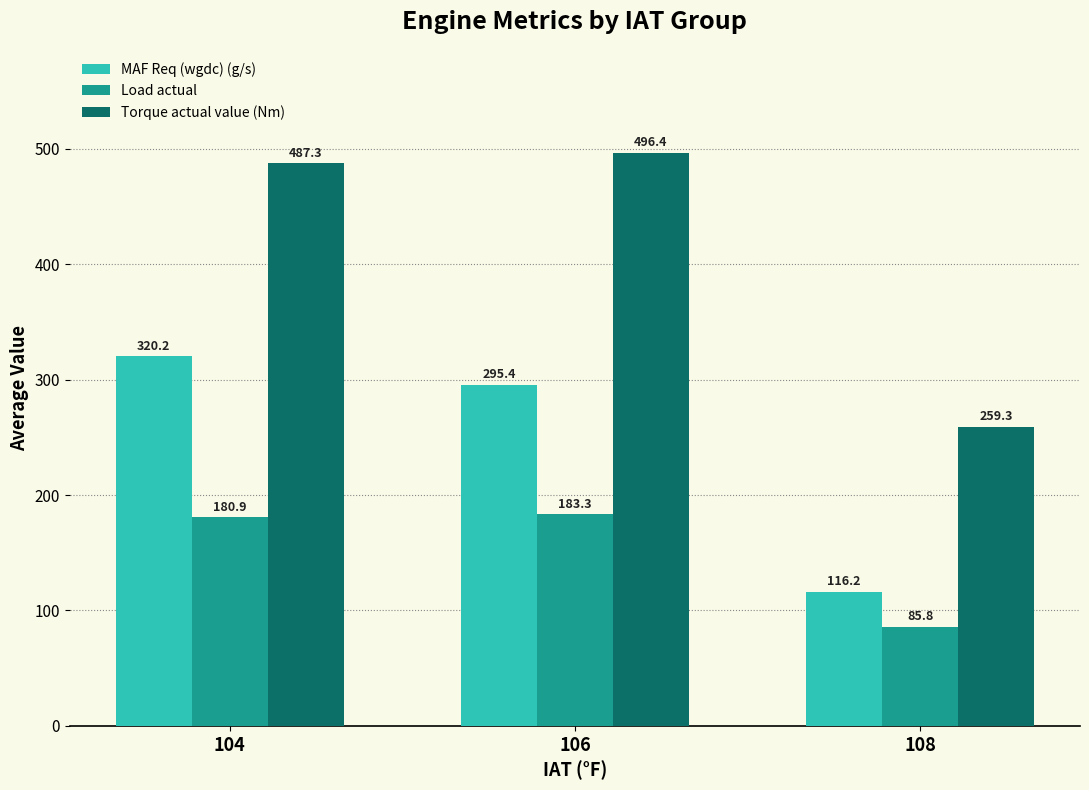

What is the sum of all Torque actual value (Nm) values?

1243.0